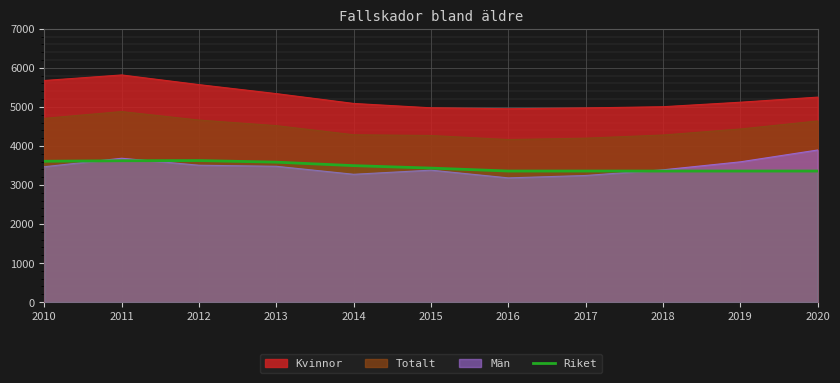

How many lines are shown in the chart?

4